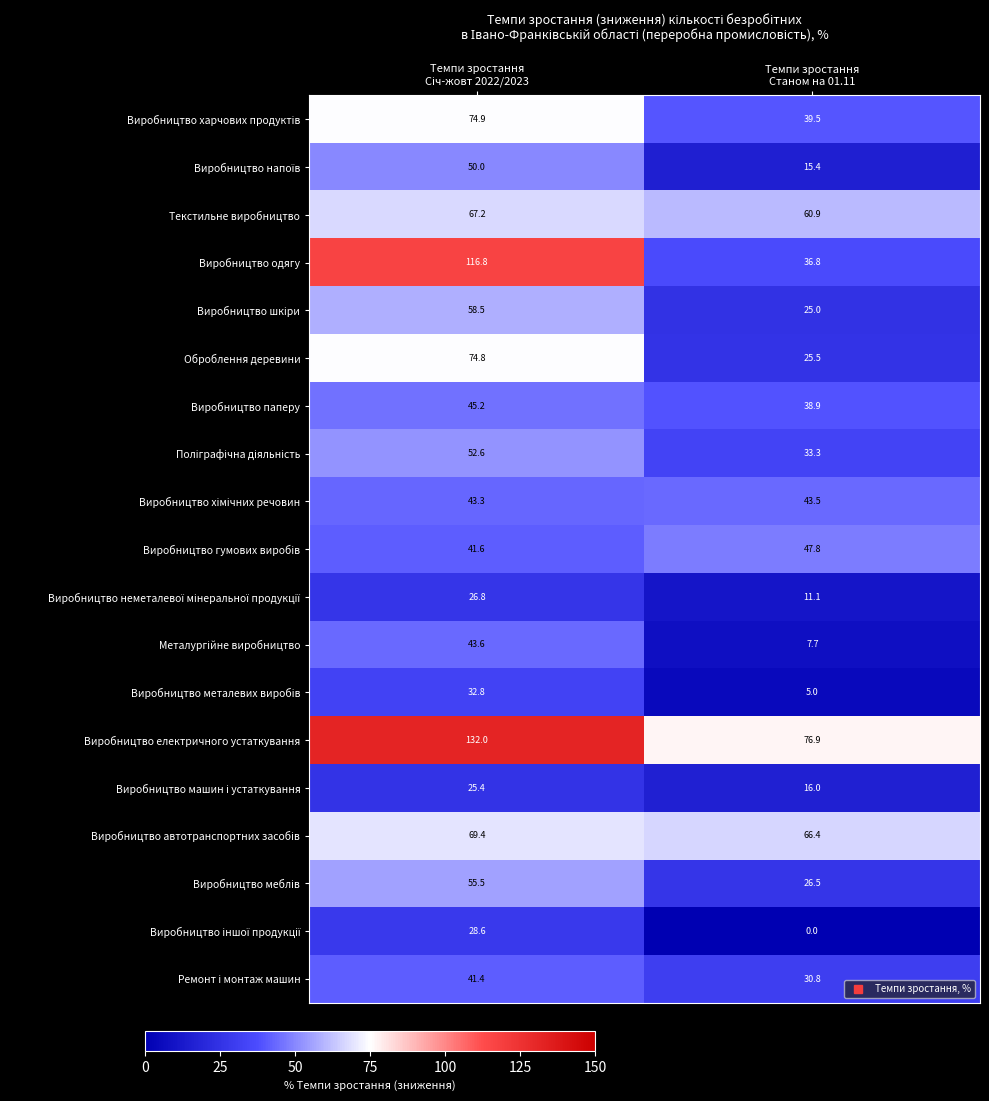

Which series has the largest total across all categories?

Виробництво електричного устаткування